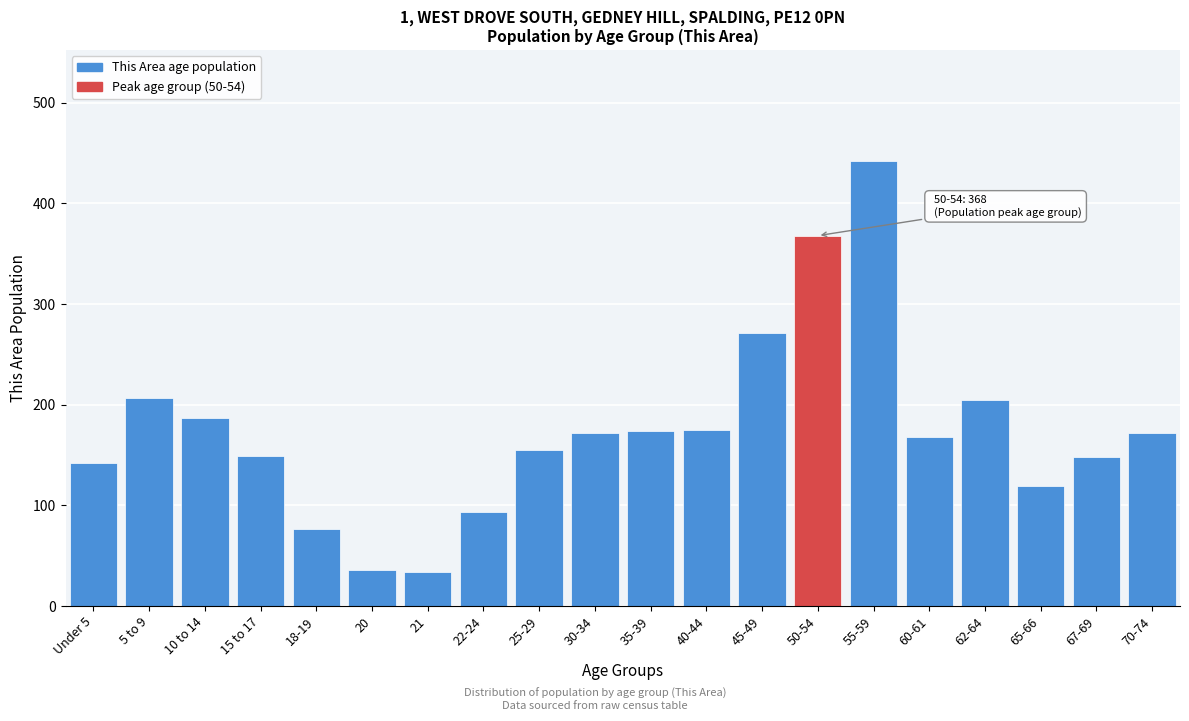

The value at 30-34 is 227. True or false?

False